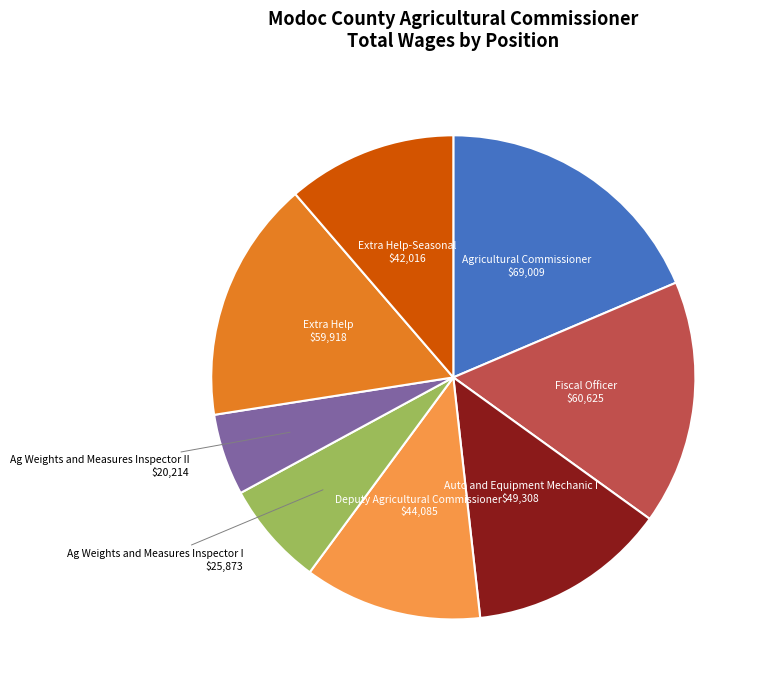

What is the largest slice in the pie chart?

Agricultural Commissioner